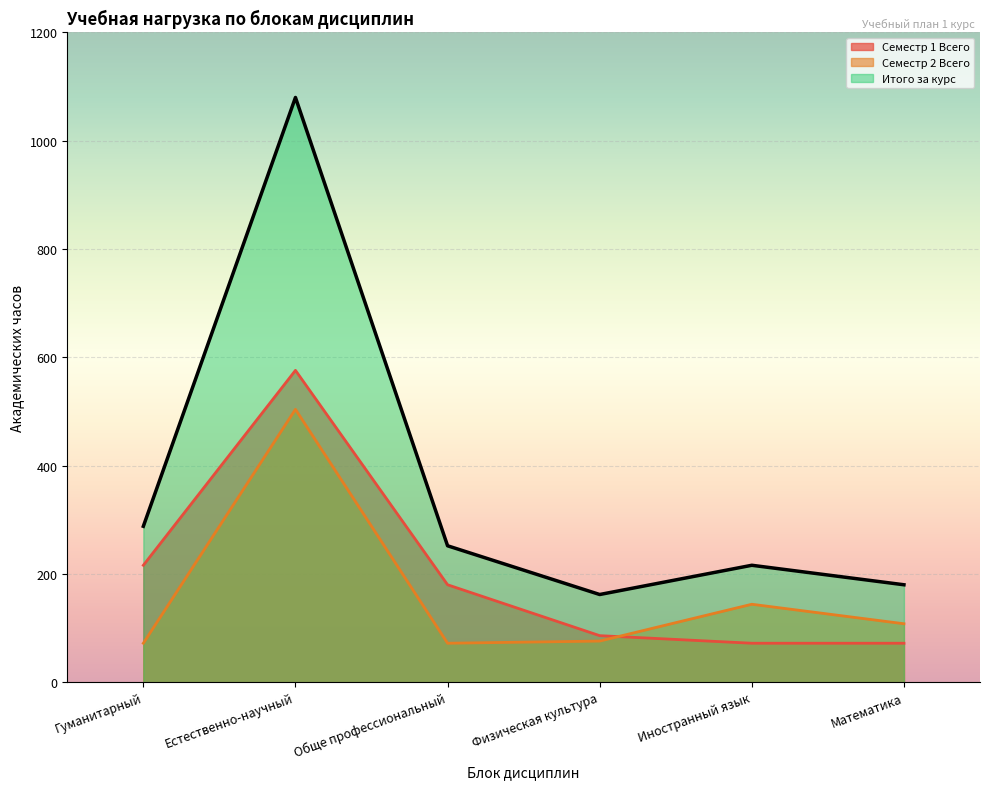

What is the label of the 4th point from the left?

Физическая культура